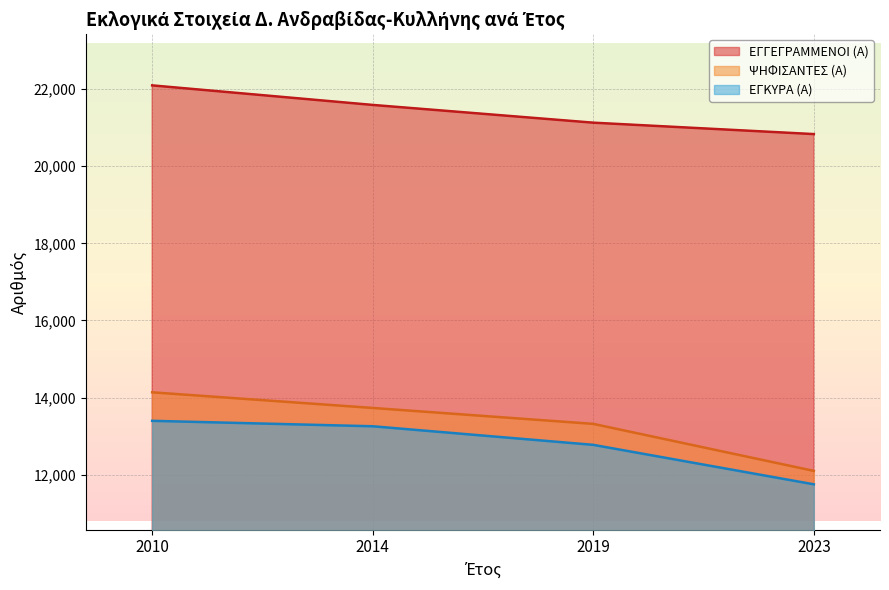

Which series has the widest spread of values?

ΨΗΦΙΣΑΝΤΕΣ (Α)